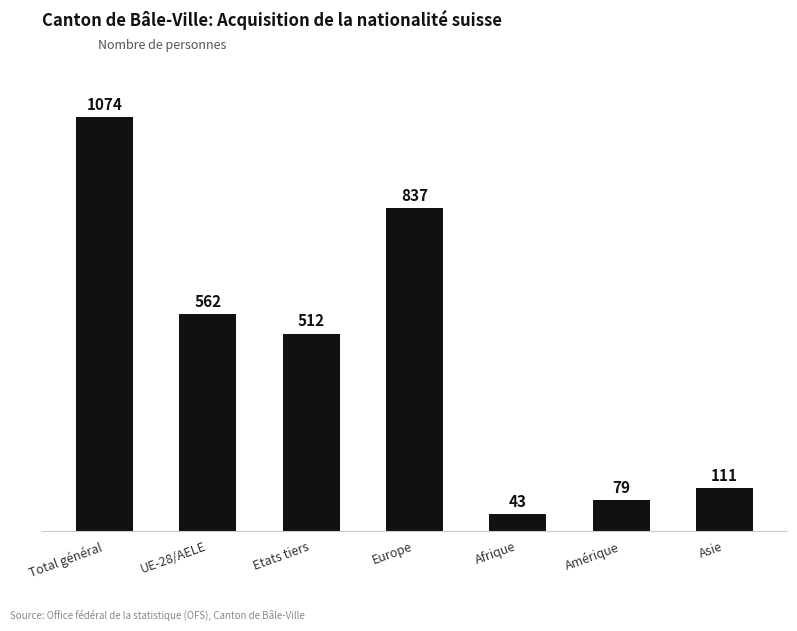

List the labels in order of value, largest first.

Total général, Europe, UE-28/AELE, Etats tiers, Asie, Amérique, Afrique